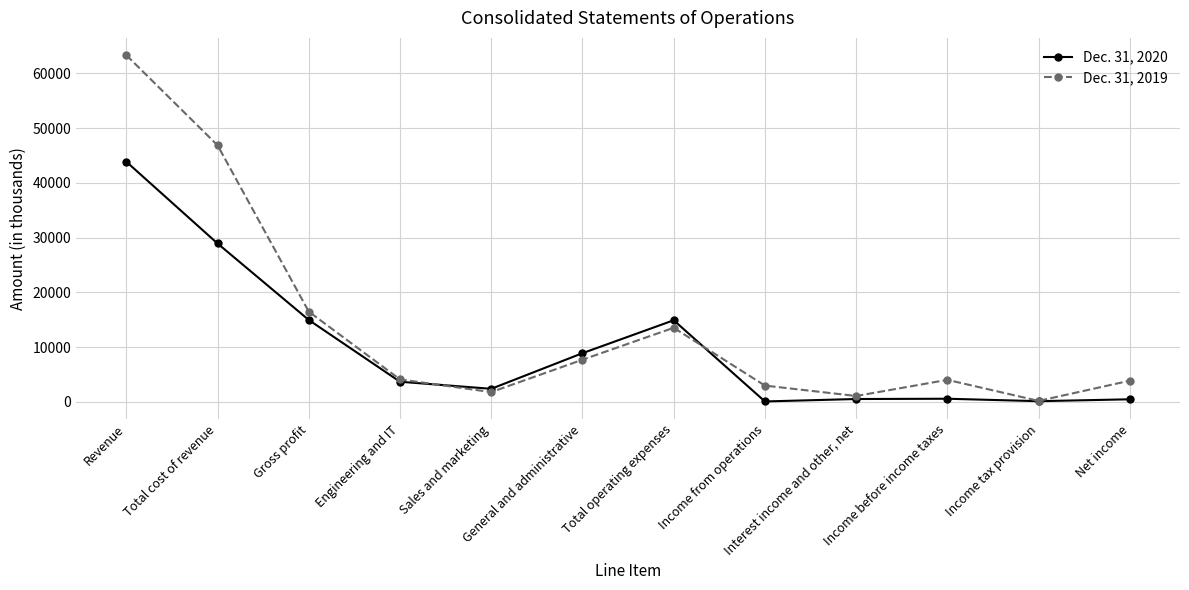

How many data points does each series have?

12